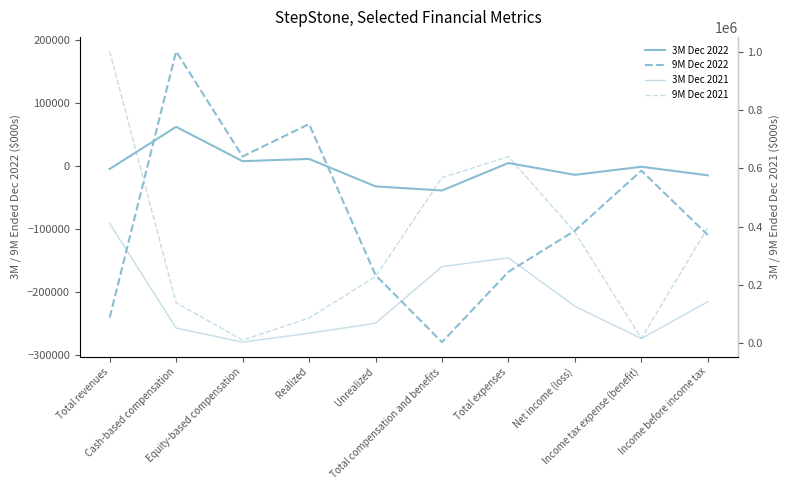

List the series in order of their peak value, highest first.

9M Dec 2021, 3M Dec 2021, 9M Dec 2022, 3M Dec 2022